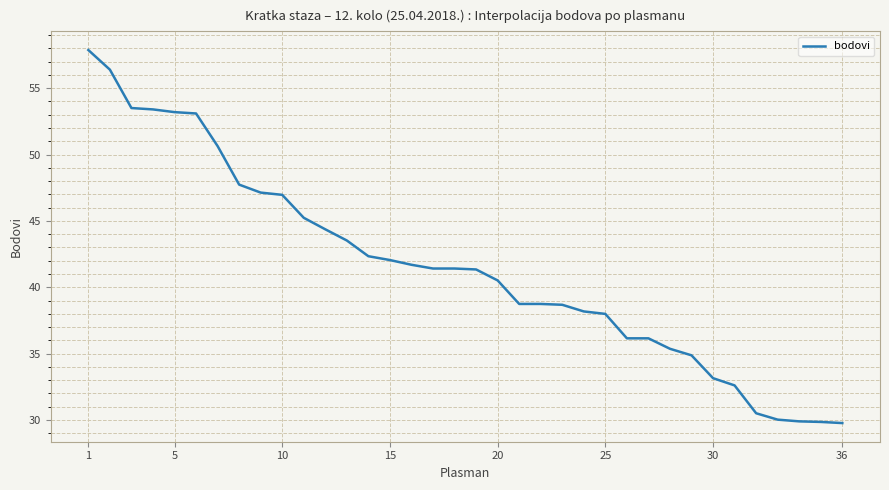

What is the minimum value shown in the chart?

29.8